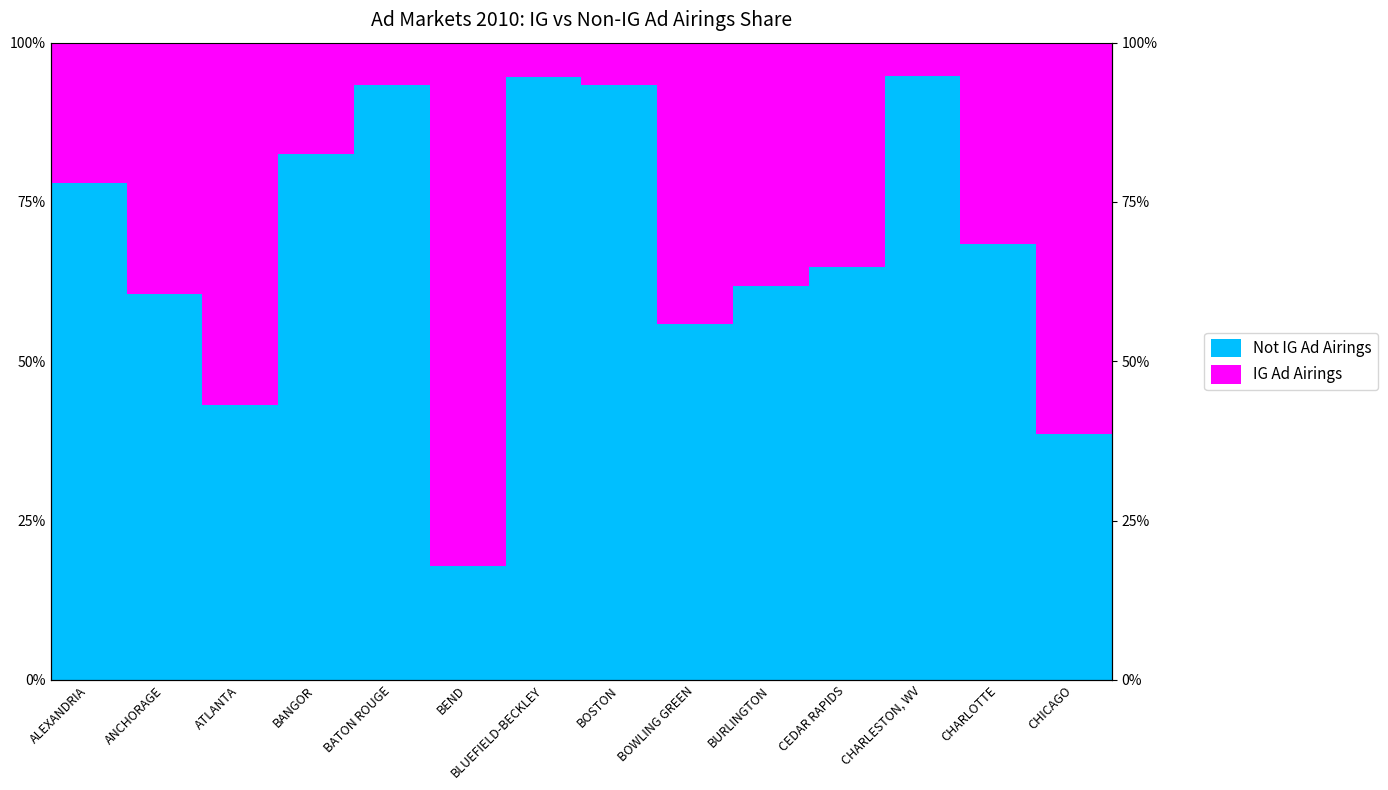

Where is Not IG Ad Airings nearest to the value 0?

BEND